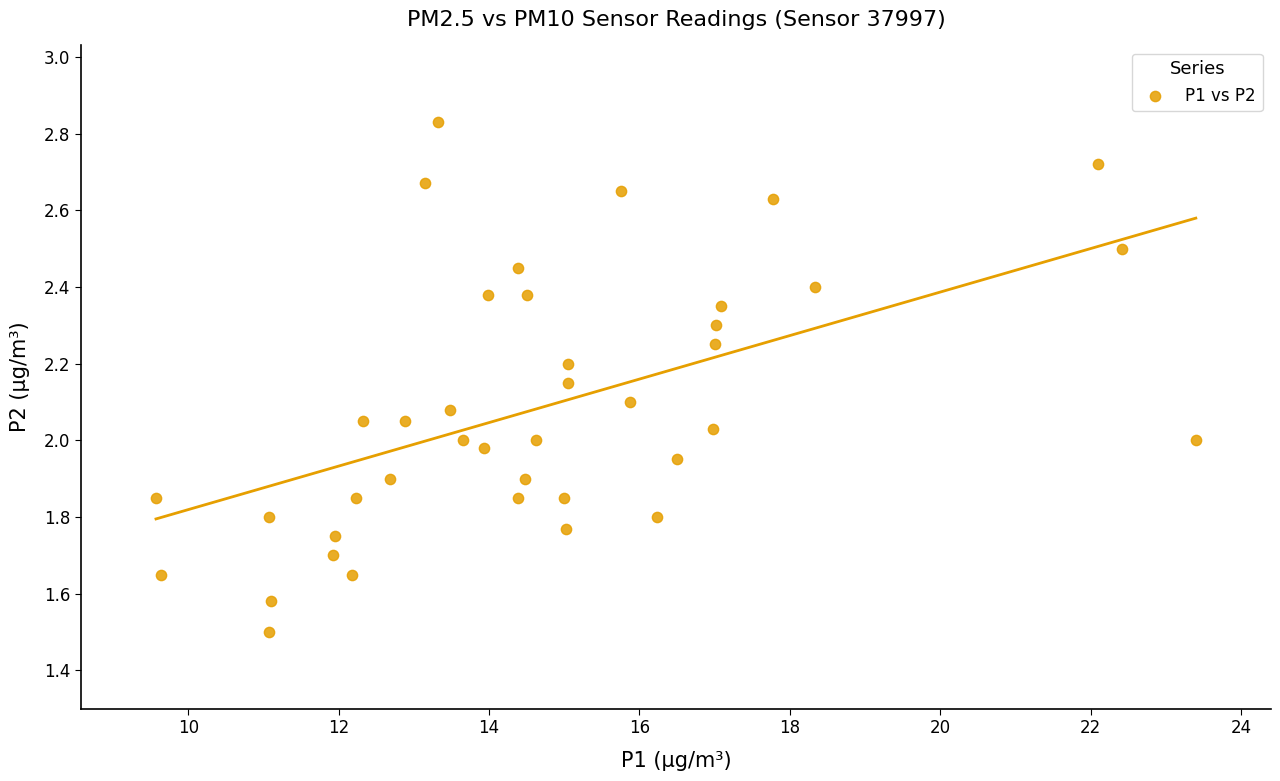

What is the range of X values (max minus min)?

13.8